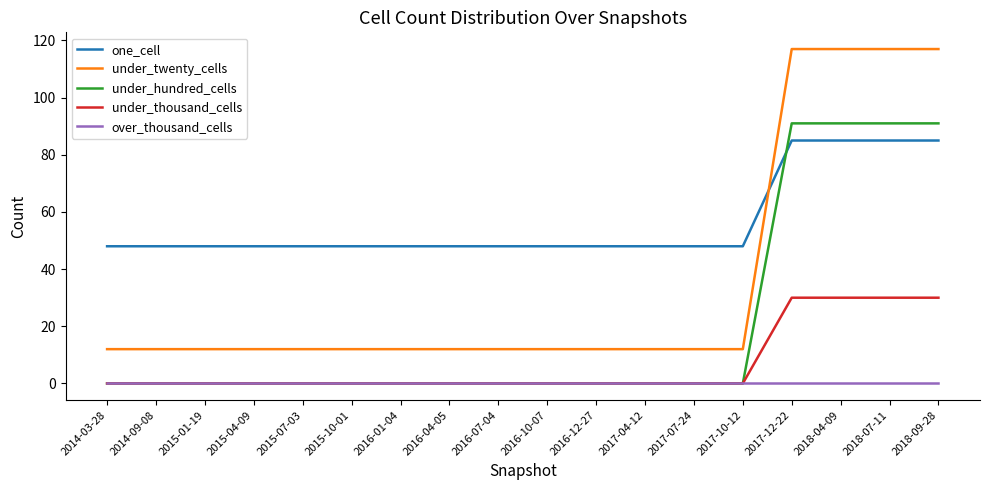

Which series has the largest total across all categories?

one_cell